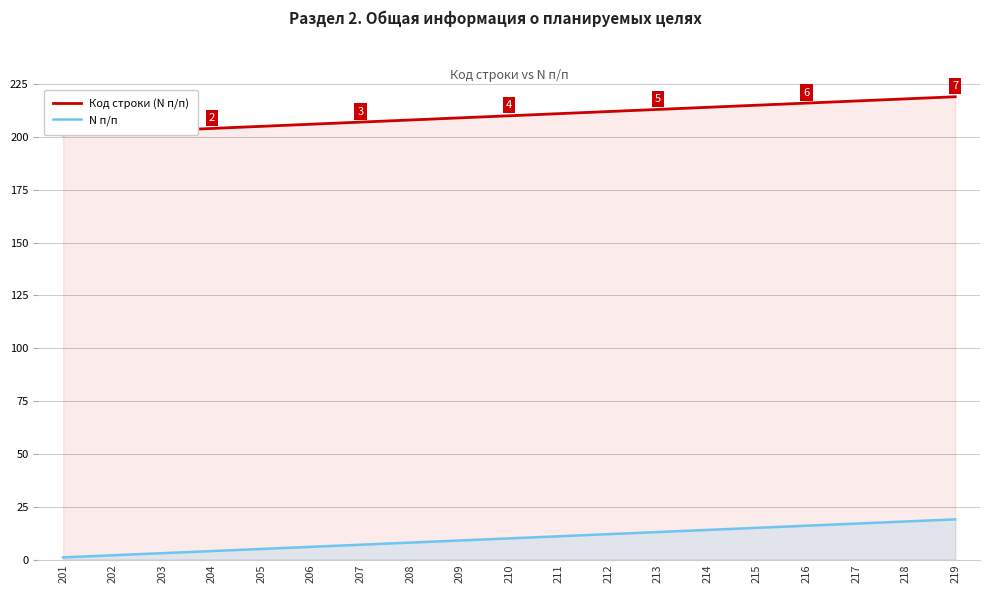

What is the sum of all N п/п values?

190